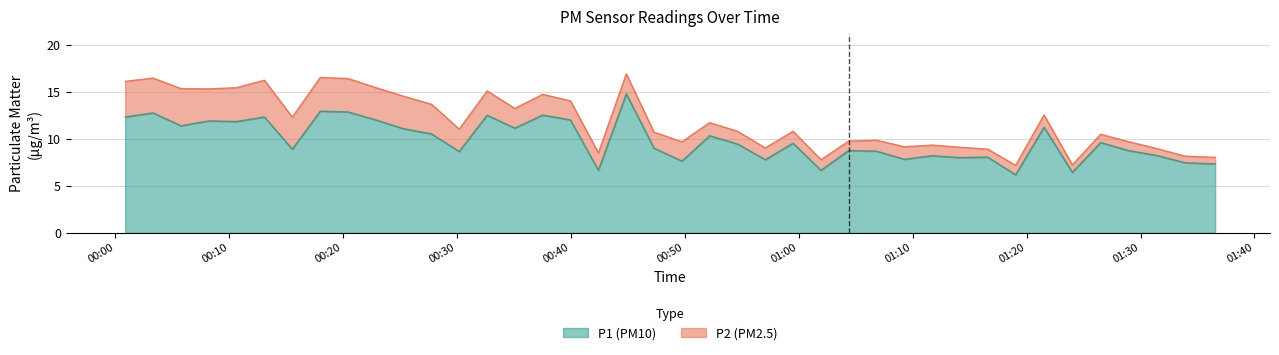

Does the chart have visible grid lines?

Yes